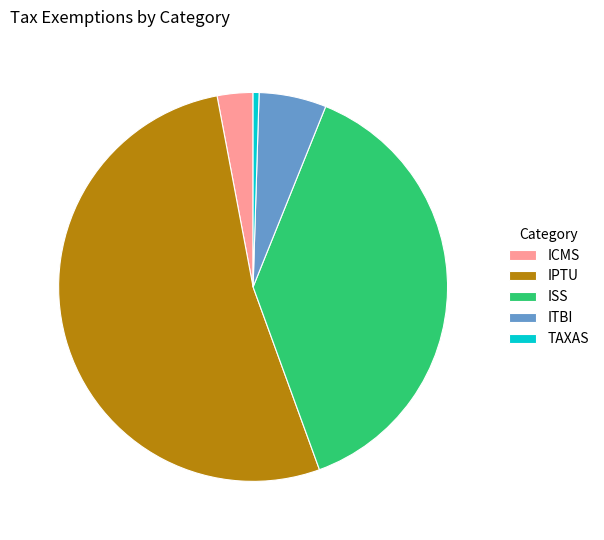

Do TAXAS and ISS together represent more than half of the pie?

No